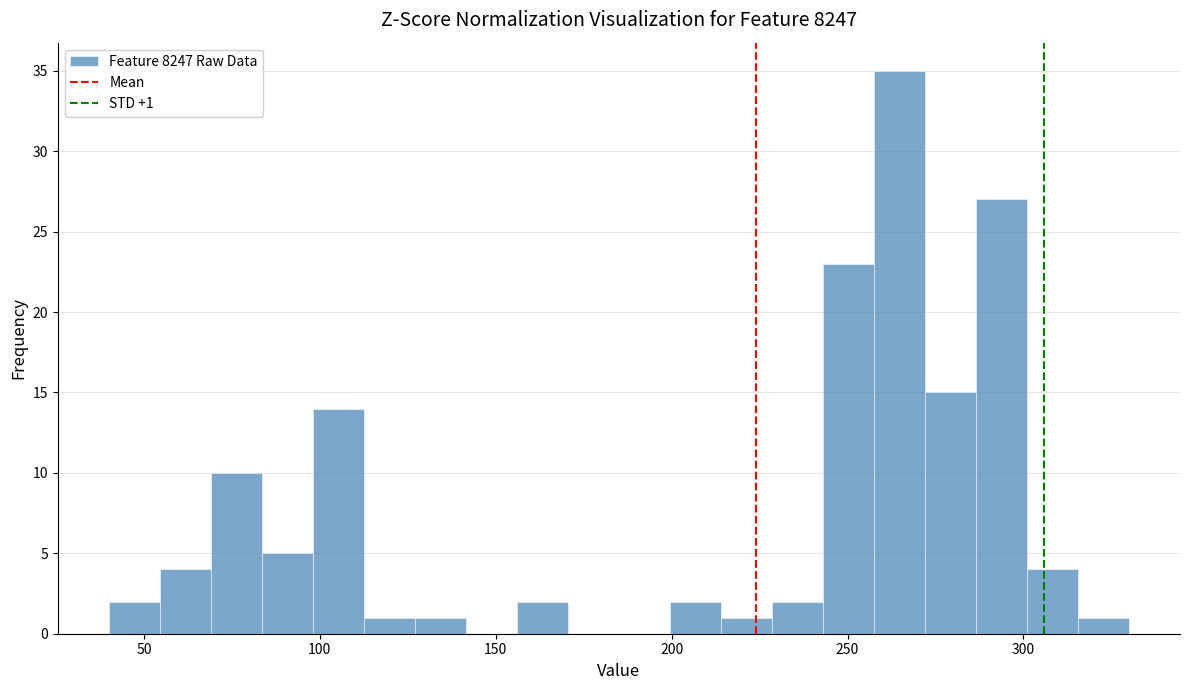

Around what value on the x-axis is the tallest bar? Give the approximate position of its centre, as read against the axis.

265